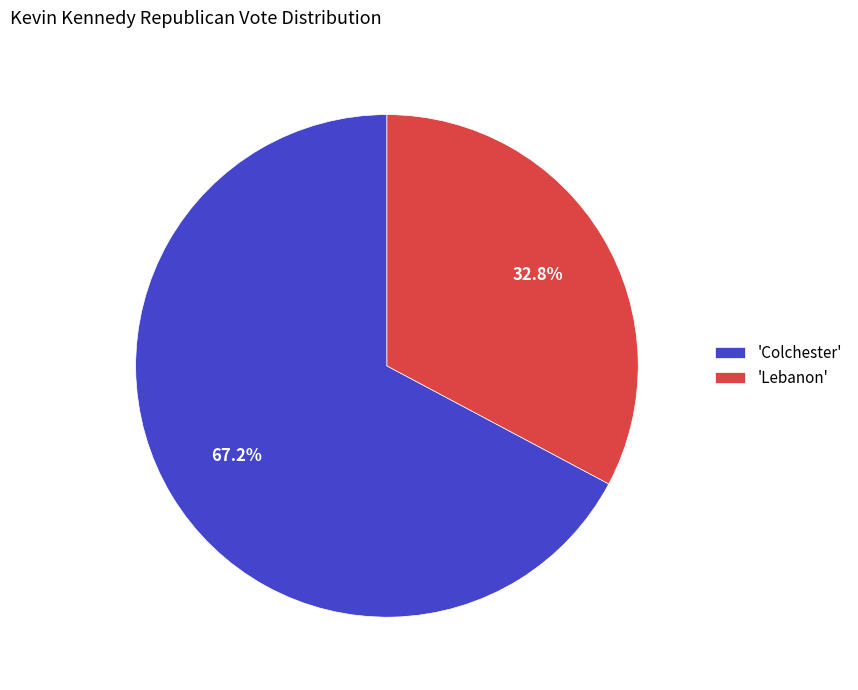

Which category has the smallest portion of the pie?

'Lebanon'